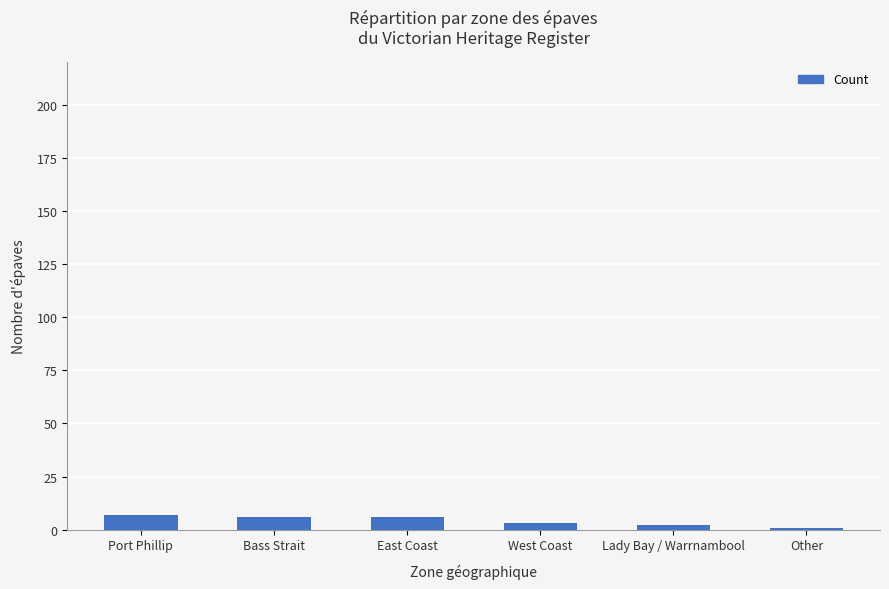

The chart shows a value of 7 at Port Phillip. True or false?

True